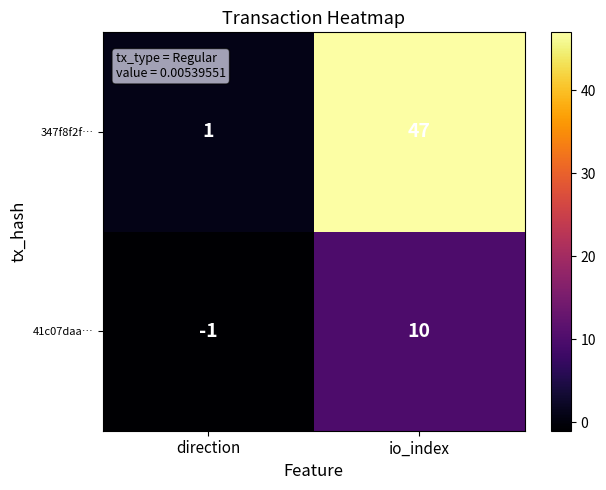

What is the average value of the 347f8f2f… series?

24